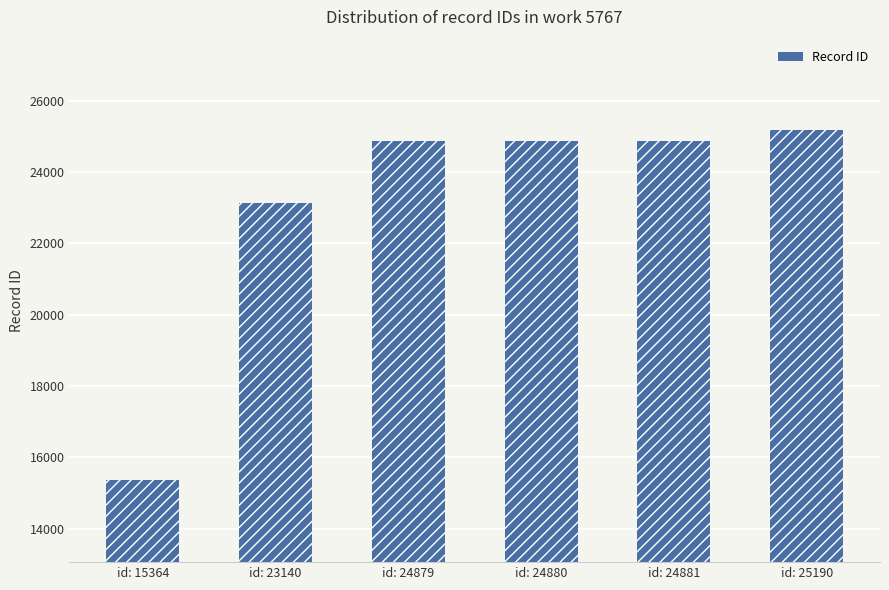

What is the sum of all values?

138334